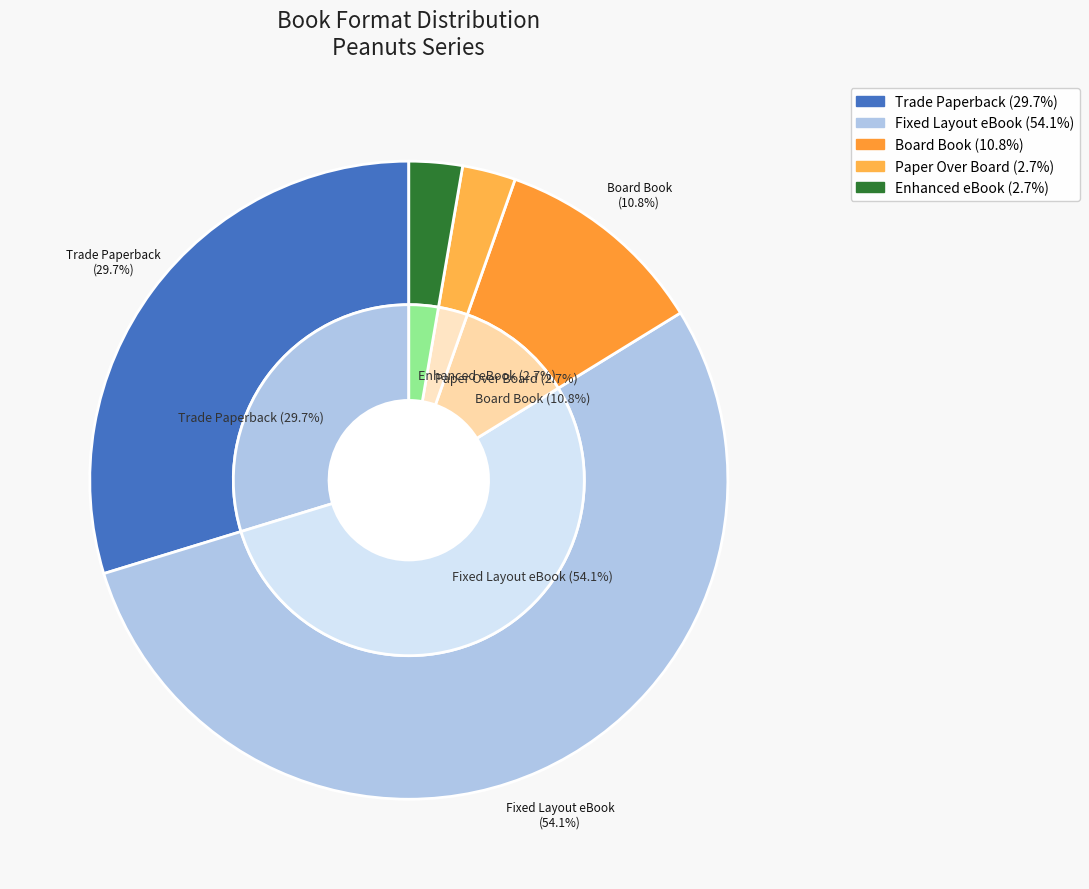

To the nearest percent, what portion does Other represent?

5%